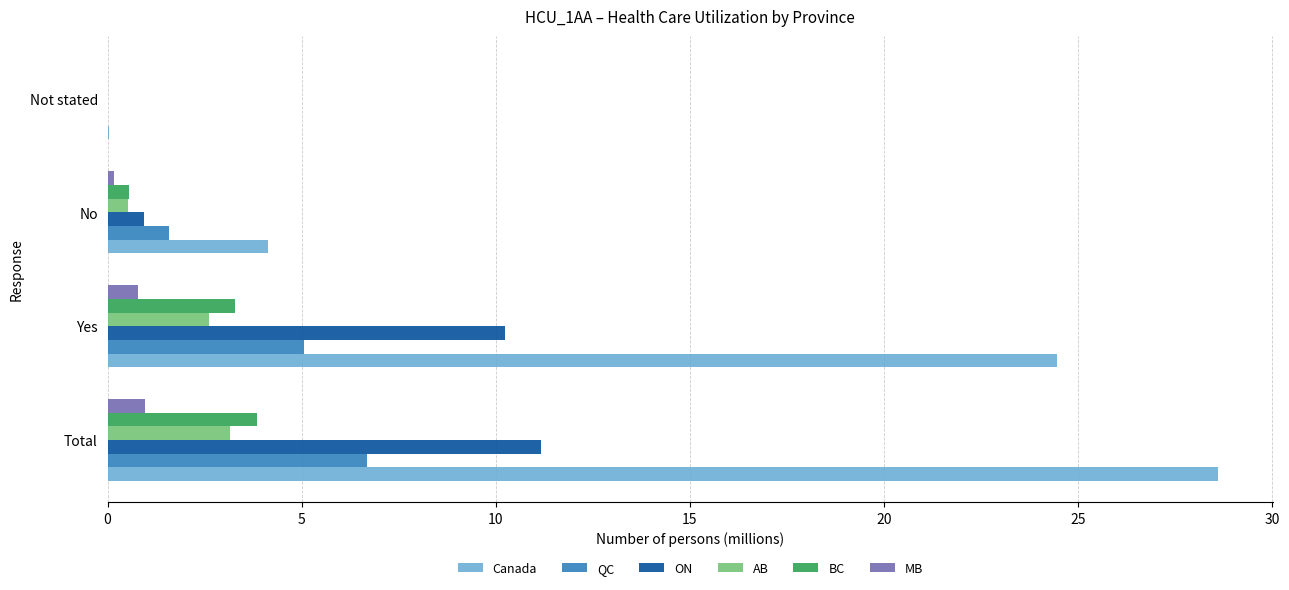

What is the sum of all Canada values?

57.2